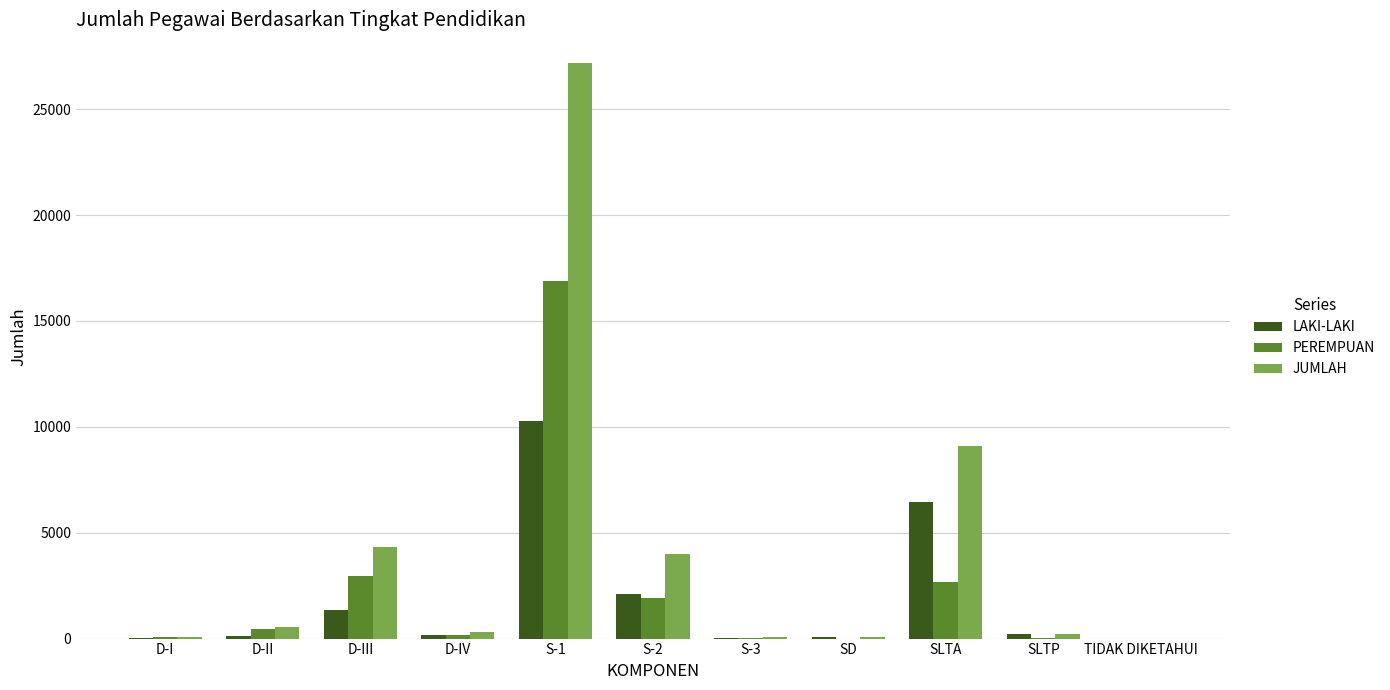

Is the value of JUMLAH at S-1 greater than the value of LAKI-LAKI at SD?

Yes